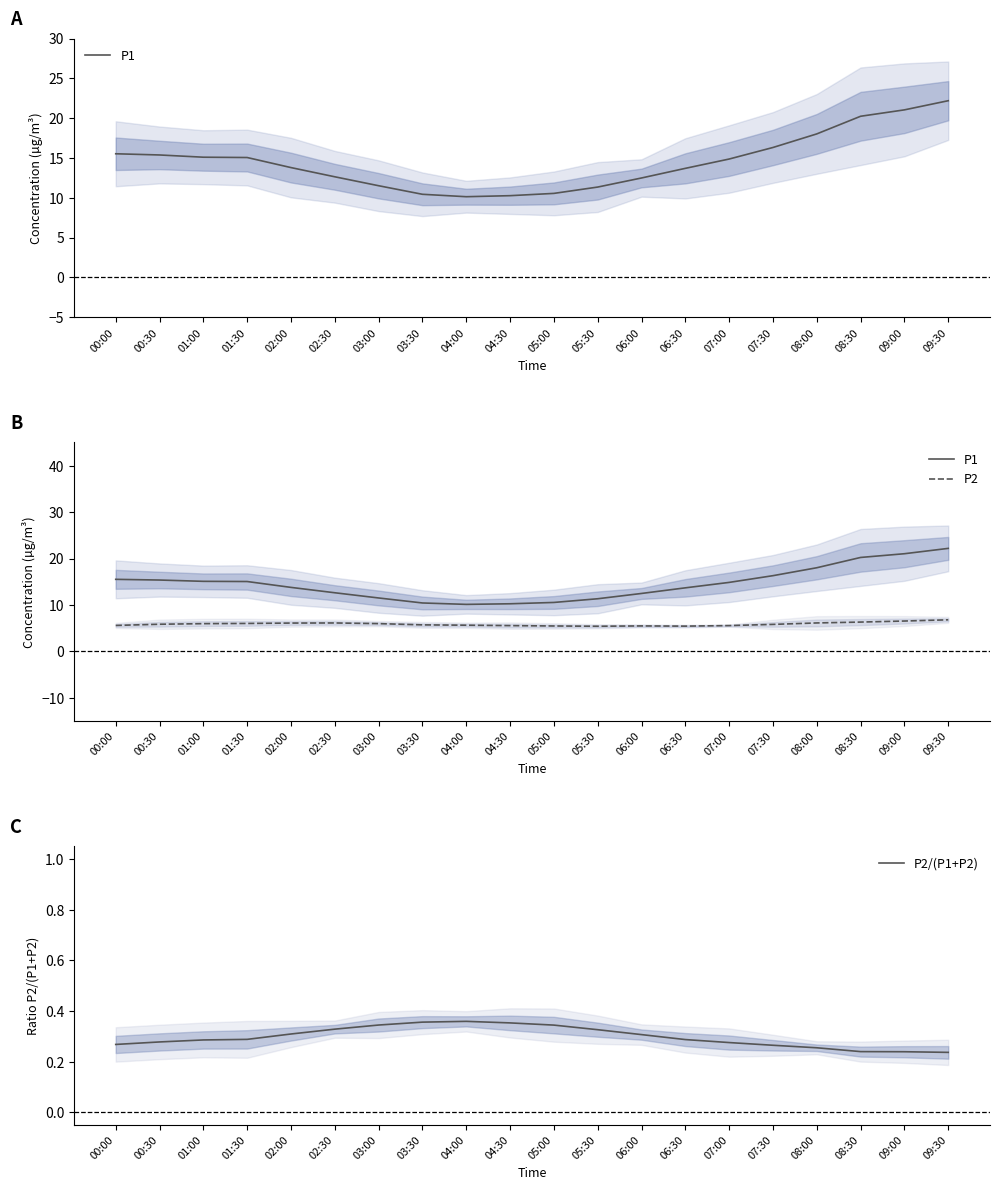

Which category has the highest value across all series?

09:30